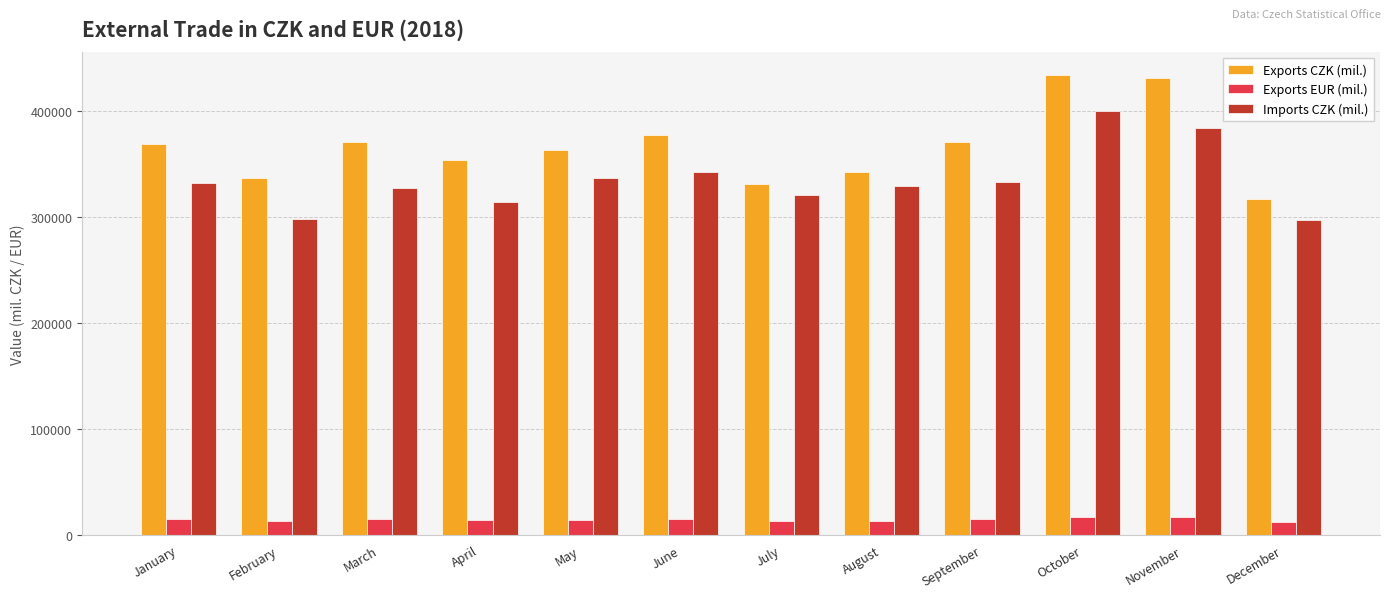

What is the lowest value of the Exports EUR (mil.) series?

12263